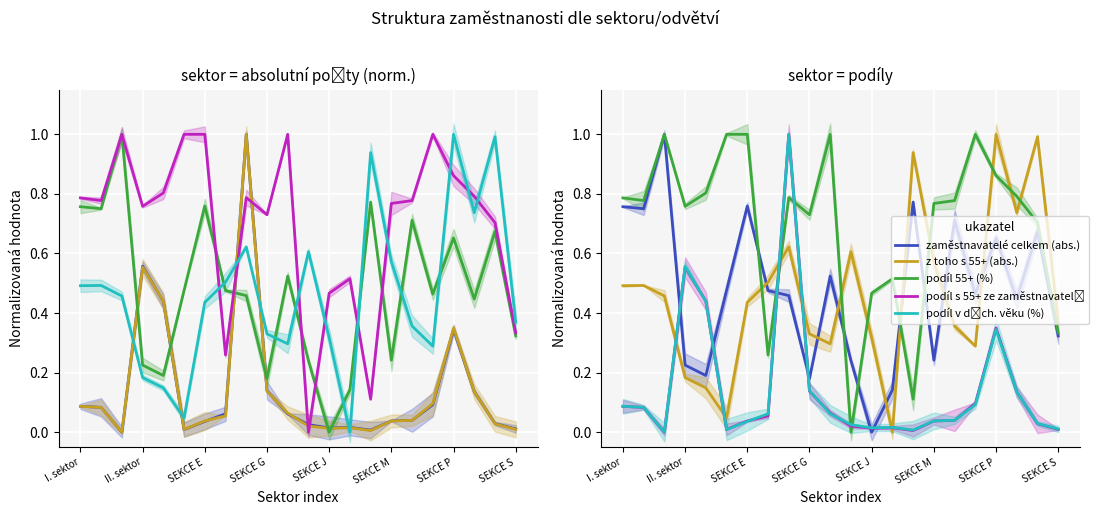

What is the highest value of the podíl 55+ (%) series?

1.0